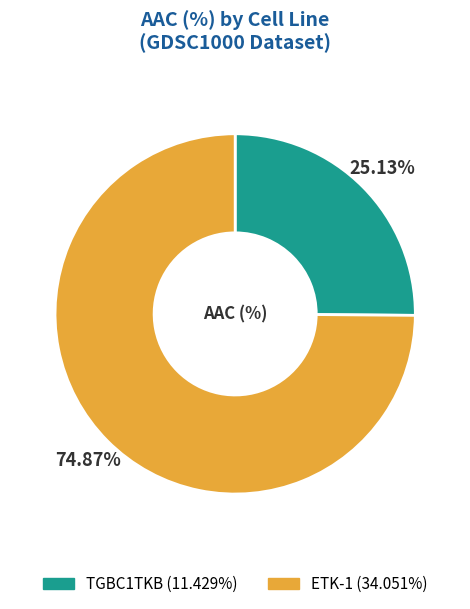

What percentage is the ETK-1 slice, to the nearest percent?

75%